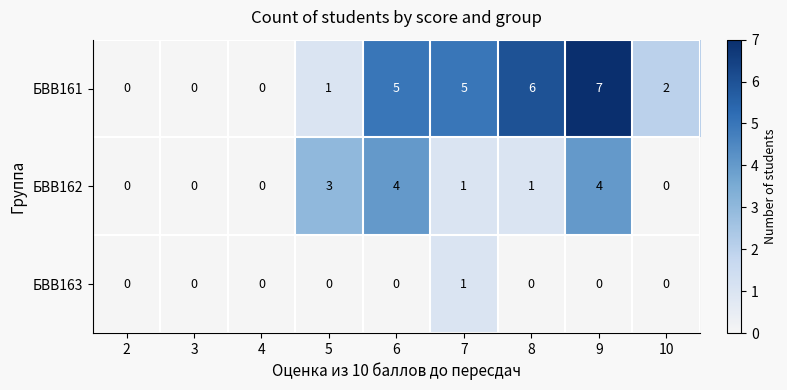

Which series has the largest total across all categories?

БВВ161